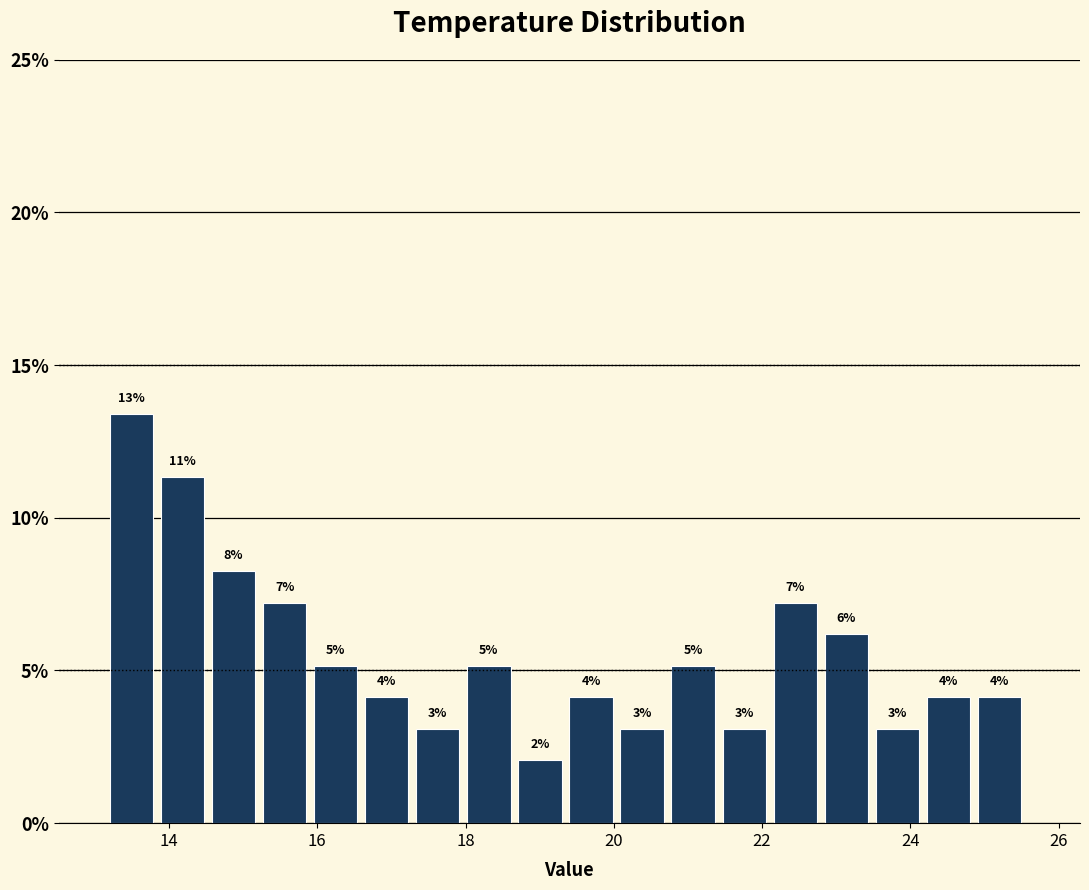

Read against the x-axis, roughly where is the centre of the tallest bar?

13.4